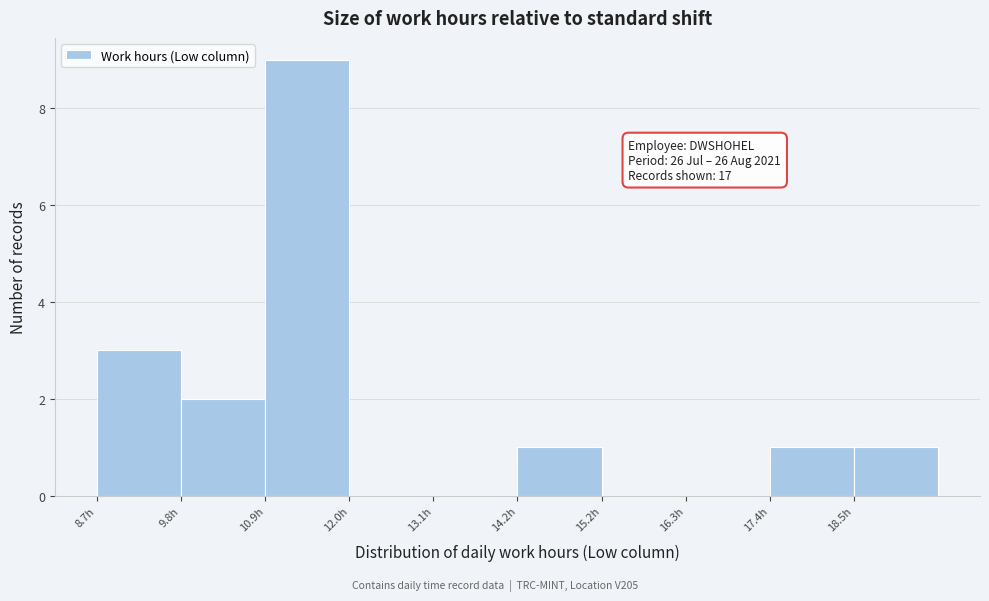

Over which range of the x-axis is the bar tallest?

10.8 to 12.0